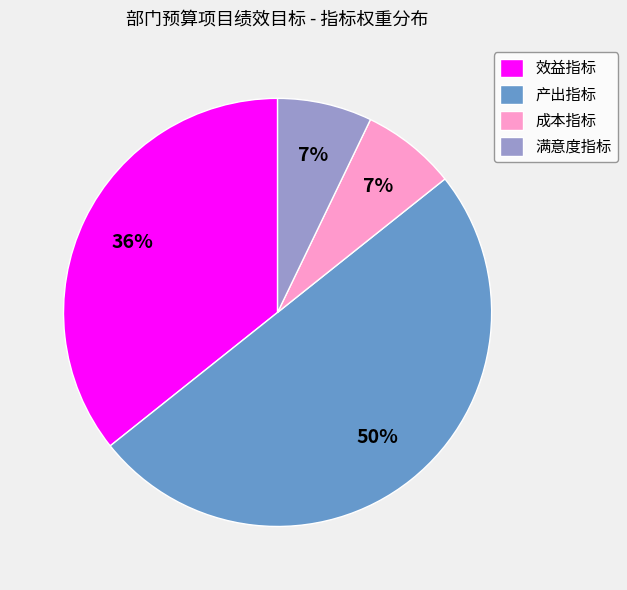

Which slice represents more than half of the pie?

产出指标